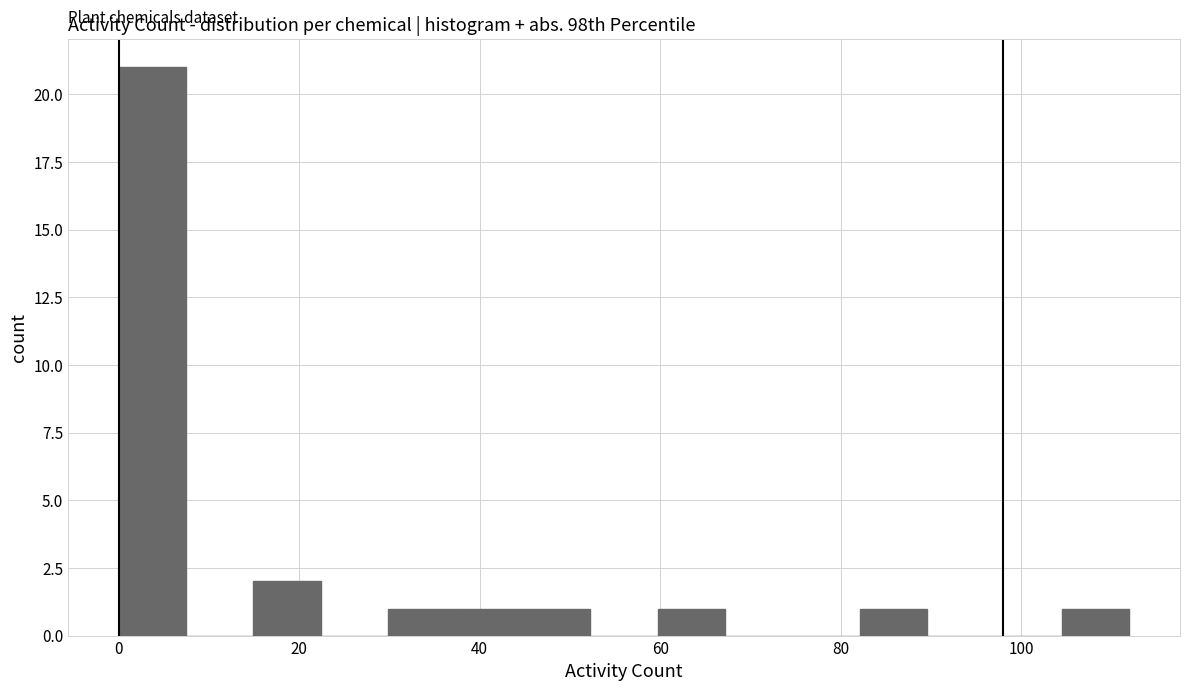

Around what value on the x-axis is the tallest bar? Give the approximate position of its centre, as read against the axis.

4